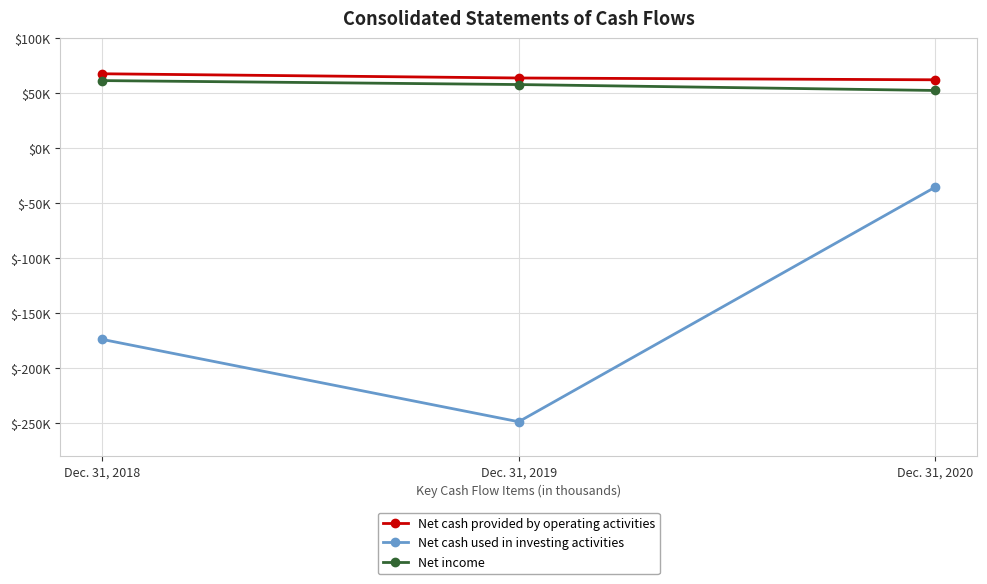

What are all the series names shown in the legend?

Net cash provided by operating activities, Net cash used in investing activities, Net income